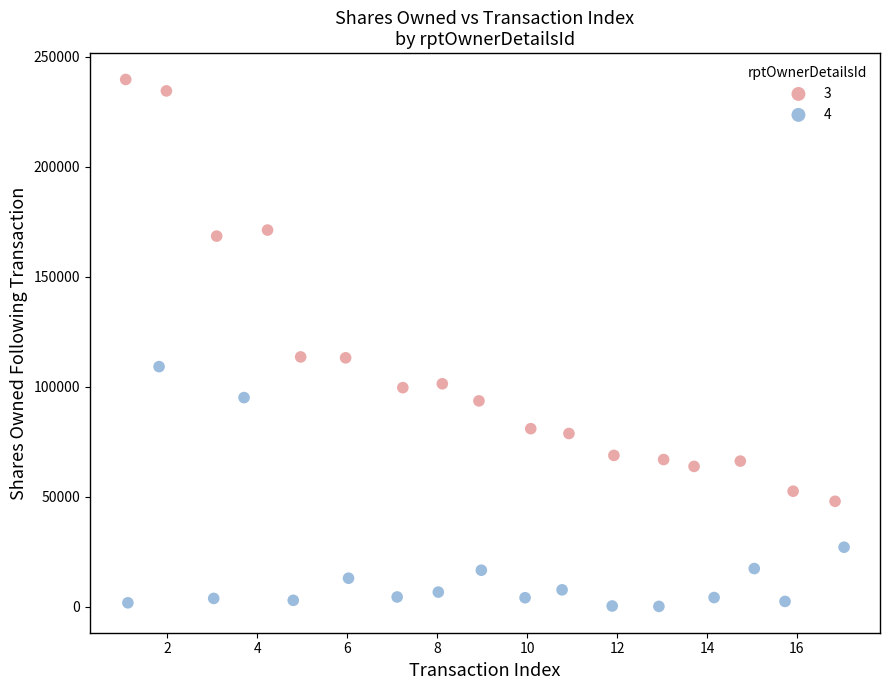

Which series contains the lowest Y value?

4